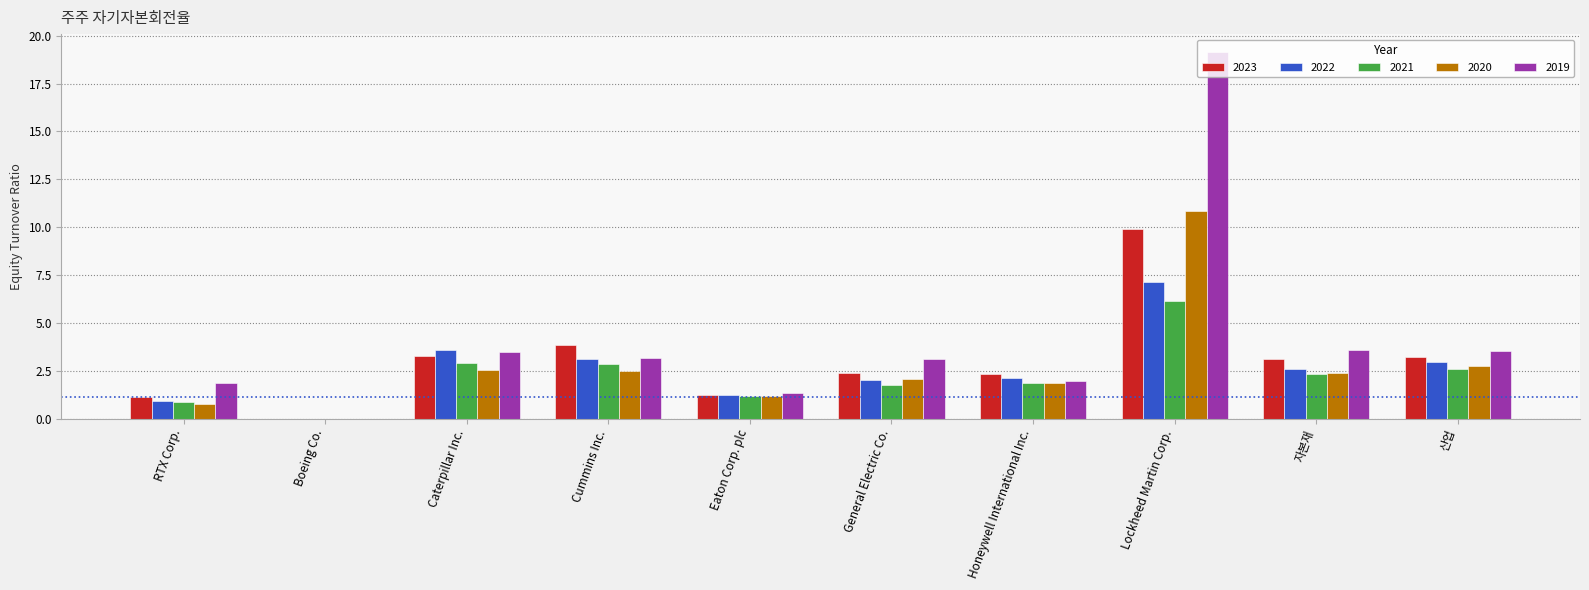

Does the chart contain stacked bars?

No